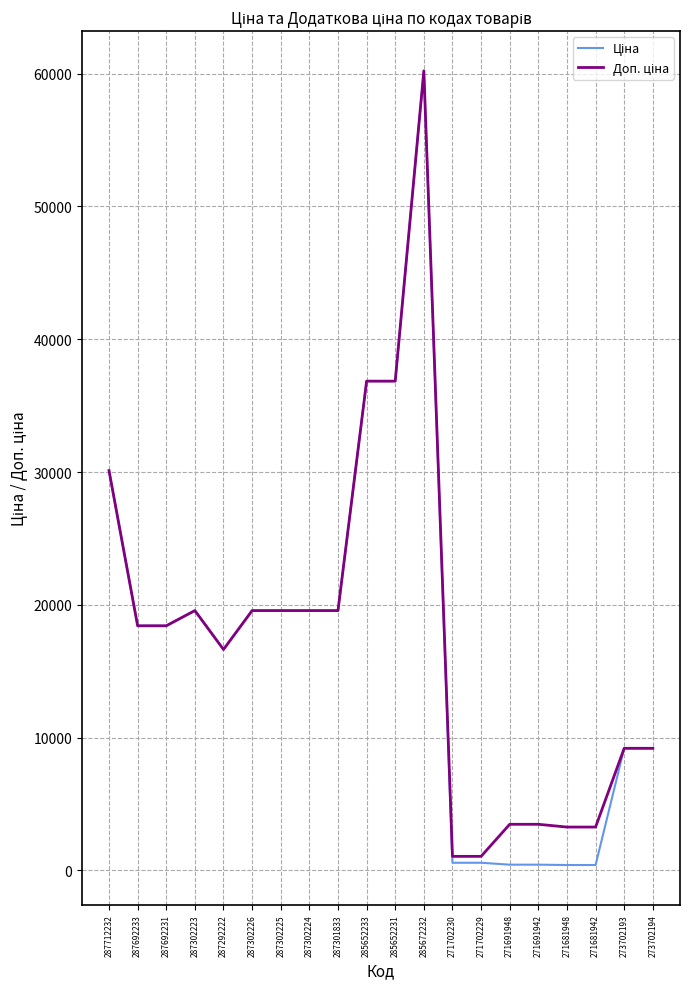

What is the total value across all series at 287692231?

36841.7